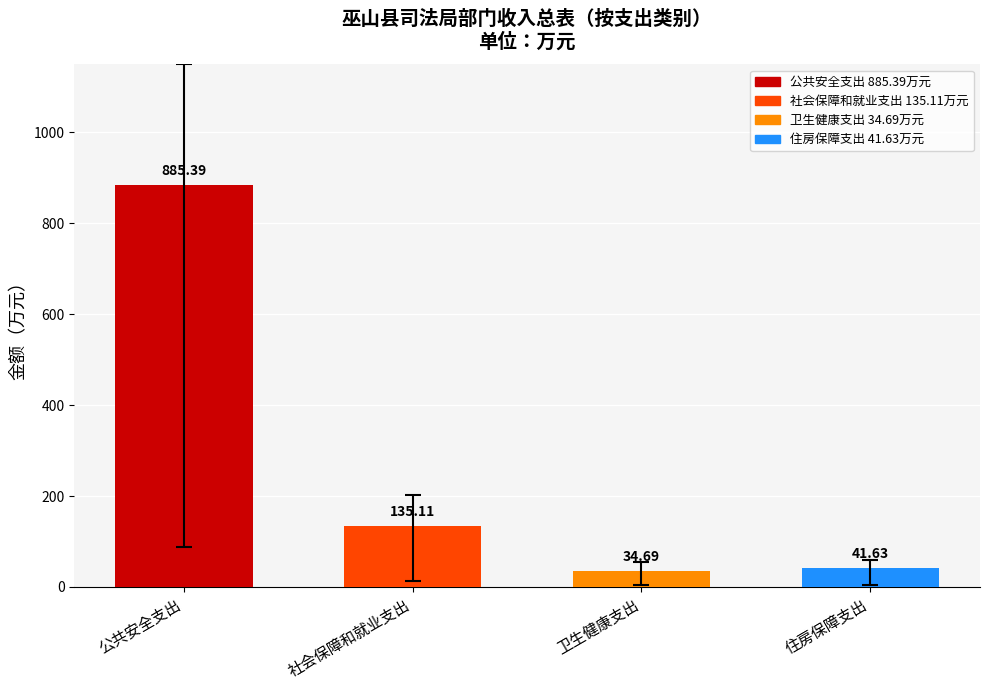

Which label corresponds to the largest value in the chart?

公共安全支出